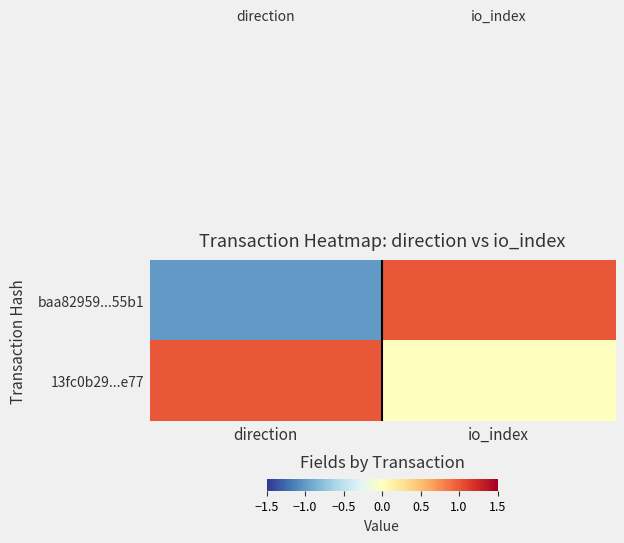

What is the spread (max minus min) of values at io_index?

1